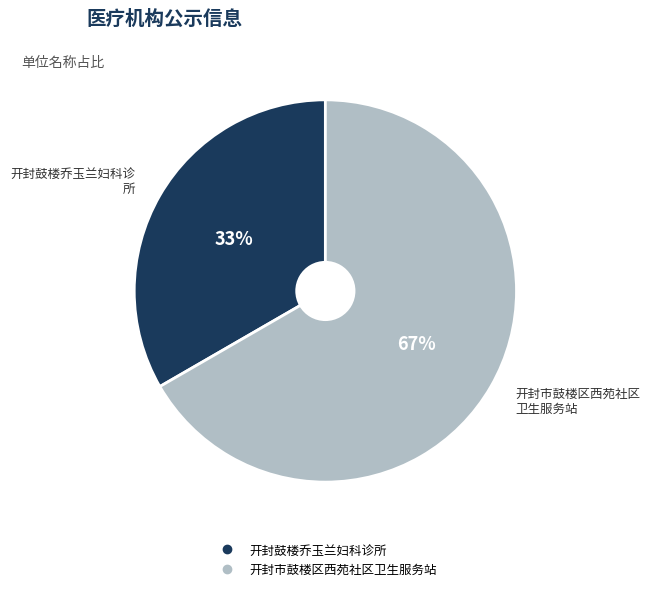

To the nearest percent, what percentage of the pie is 开封鼓楼乔玉兰妇科诊所?

33%